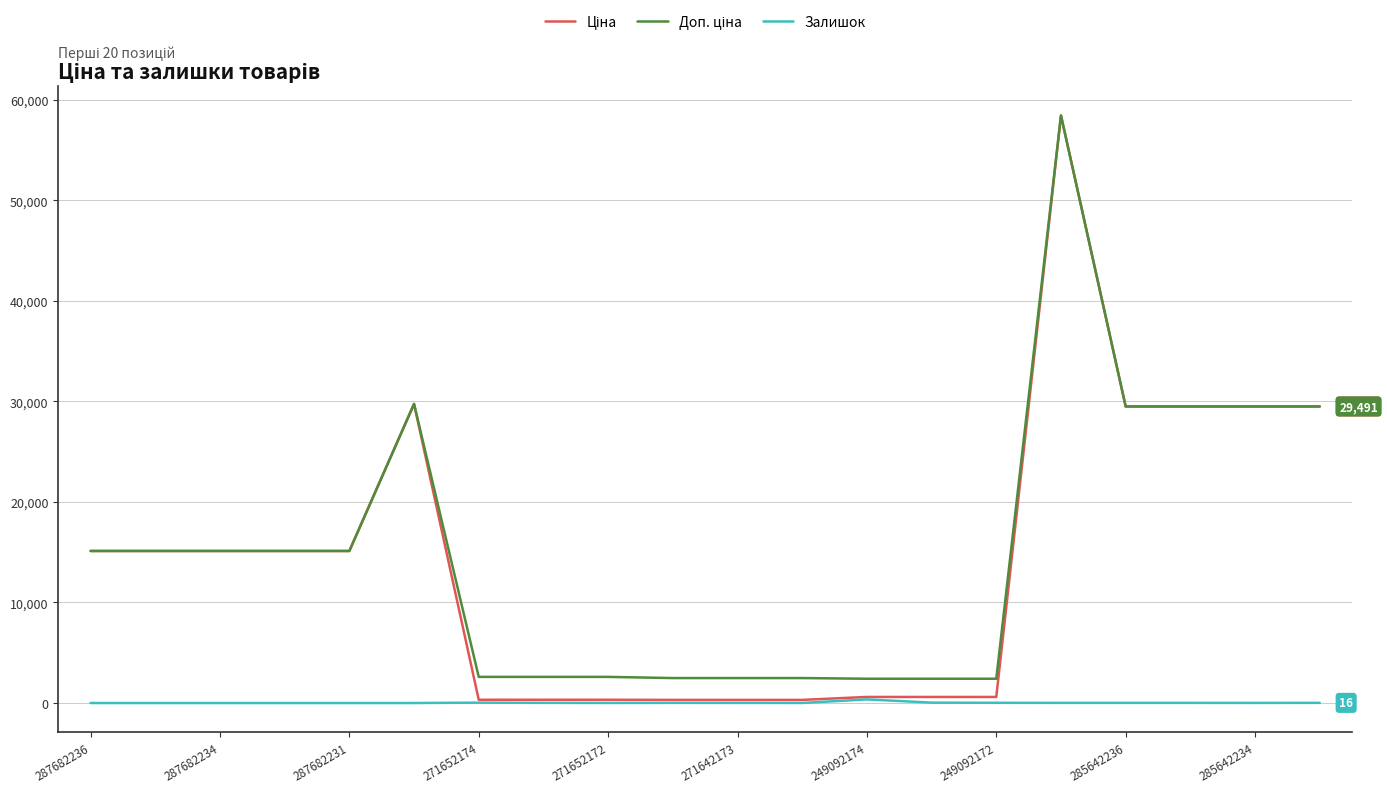

What is the greatest value displayed?

58426.5